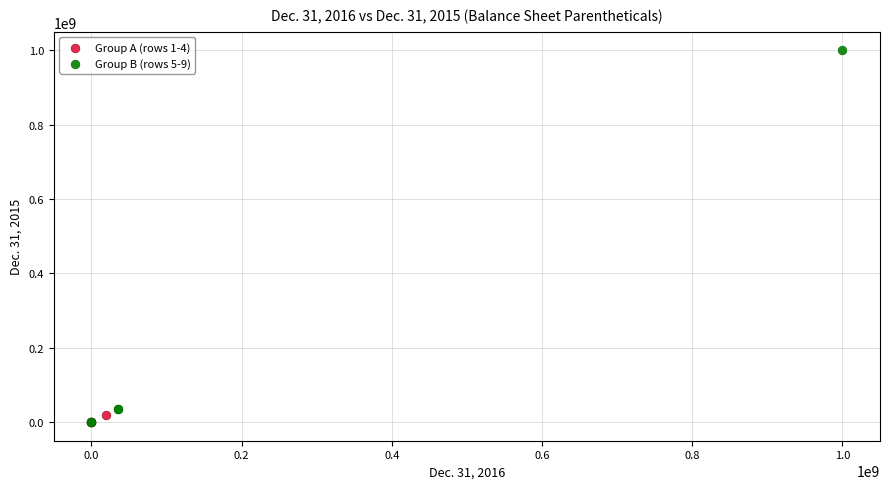

Which series contains the highest Y value?

Group B (rows 5-9)